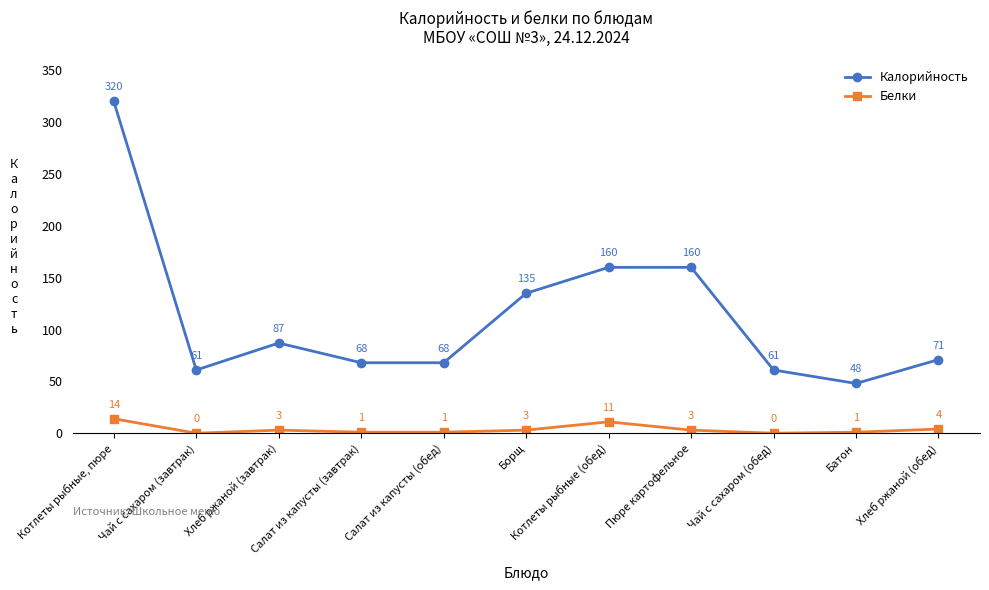

What is the maximum value shown in the chart?

320